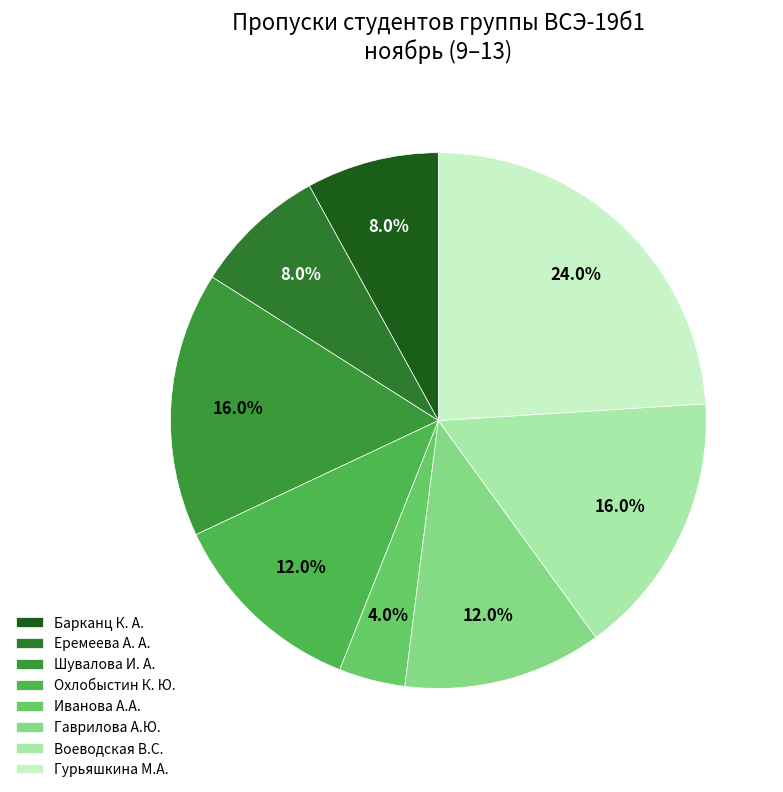

Combined, what portion of the pie is Воеводская В.С. and Гаврилова А.Ю.?

28.0%